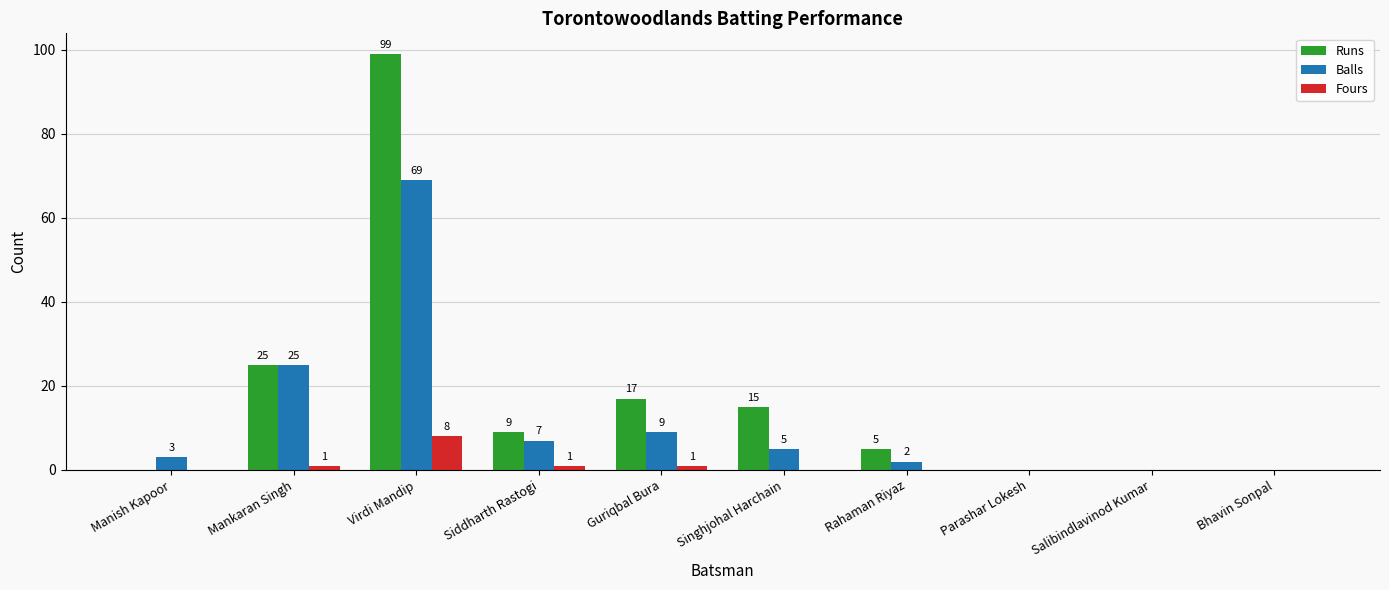

The Runs series shows 22 at Singhjohal Harchain. True or false?

False